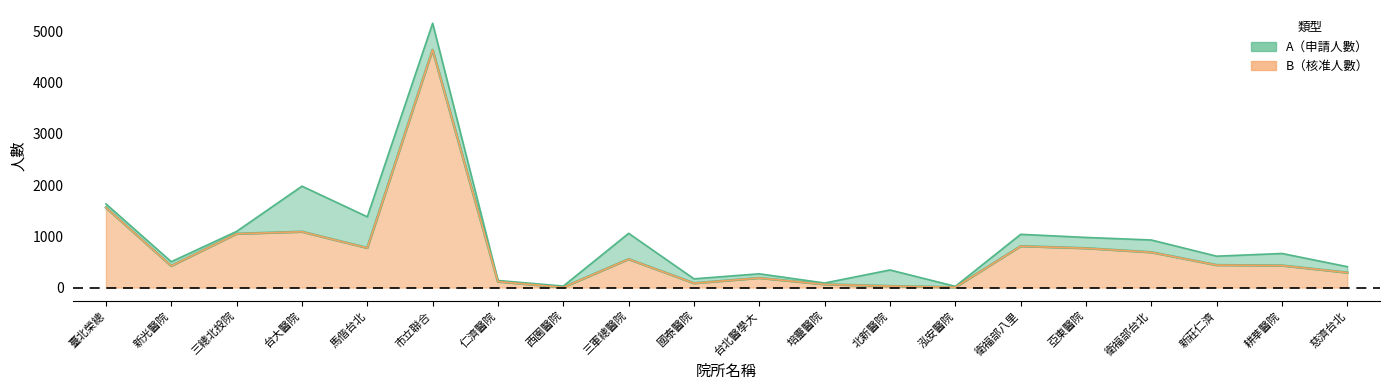

What are all the series names shown in the legend?

A, B